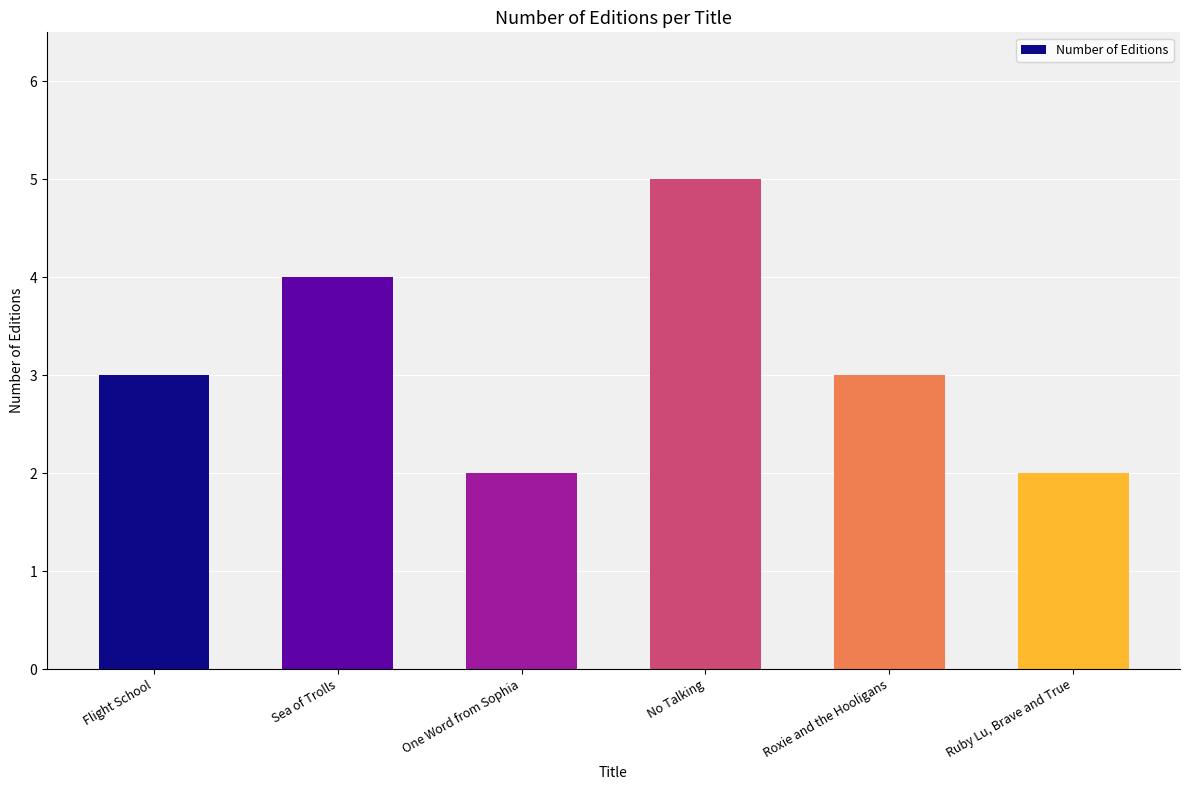

Reading left to right, transcribe all the data shown in this chart.

Flight School=3	Sea of Trolls=4	One Word from Sophia=2	No Talking=5	Roxie and the Hooligans=3	Ruby Lu, Brave and True=2